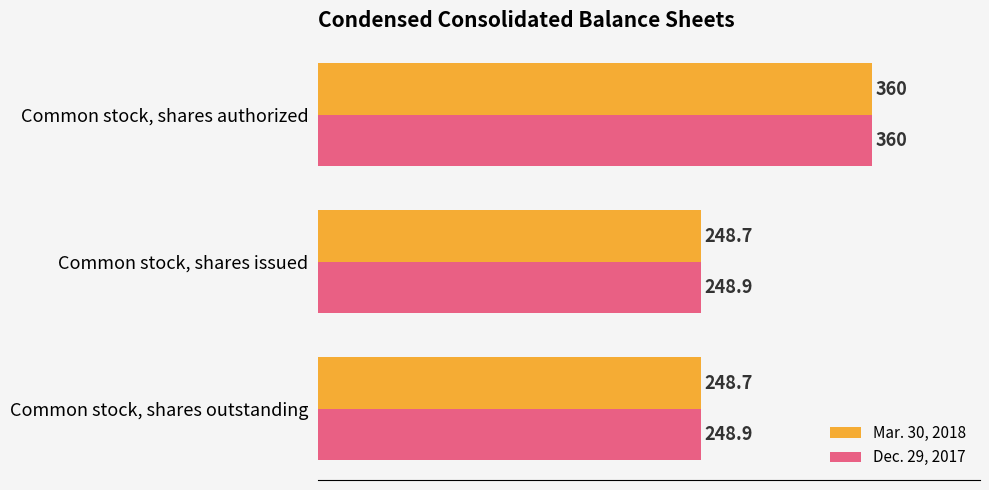

What value does the Mar. 30, 2018 series have at Common stock, shares authorized?

360.0